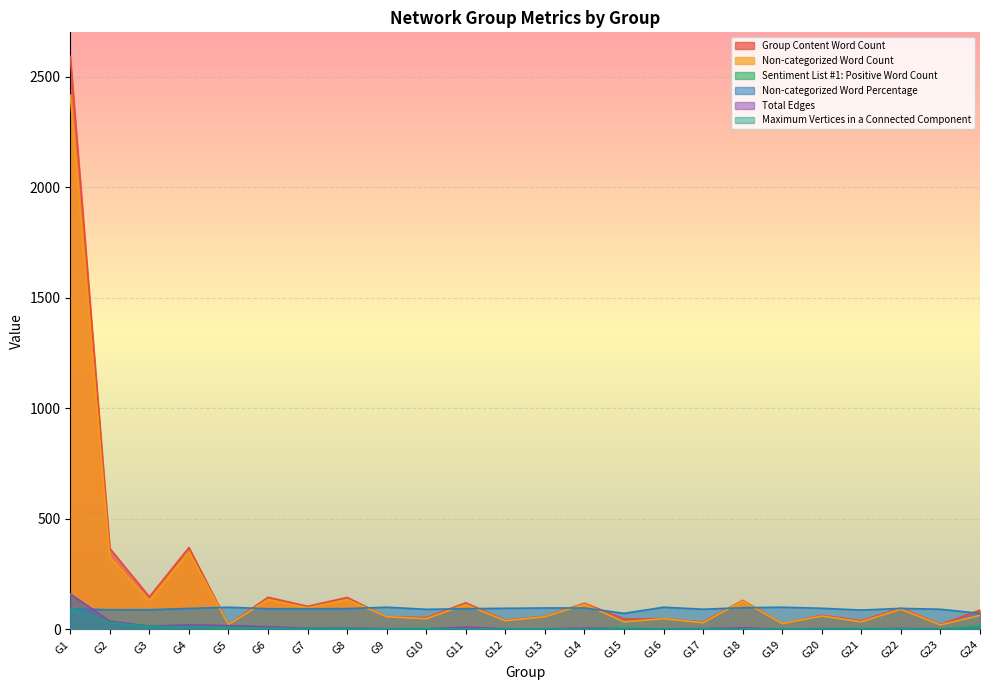

Where does the Sentiment List #1: Positive Word Count series first go above 5?

G1